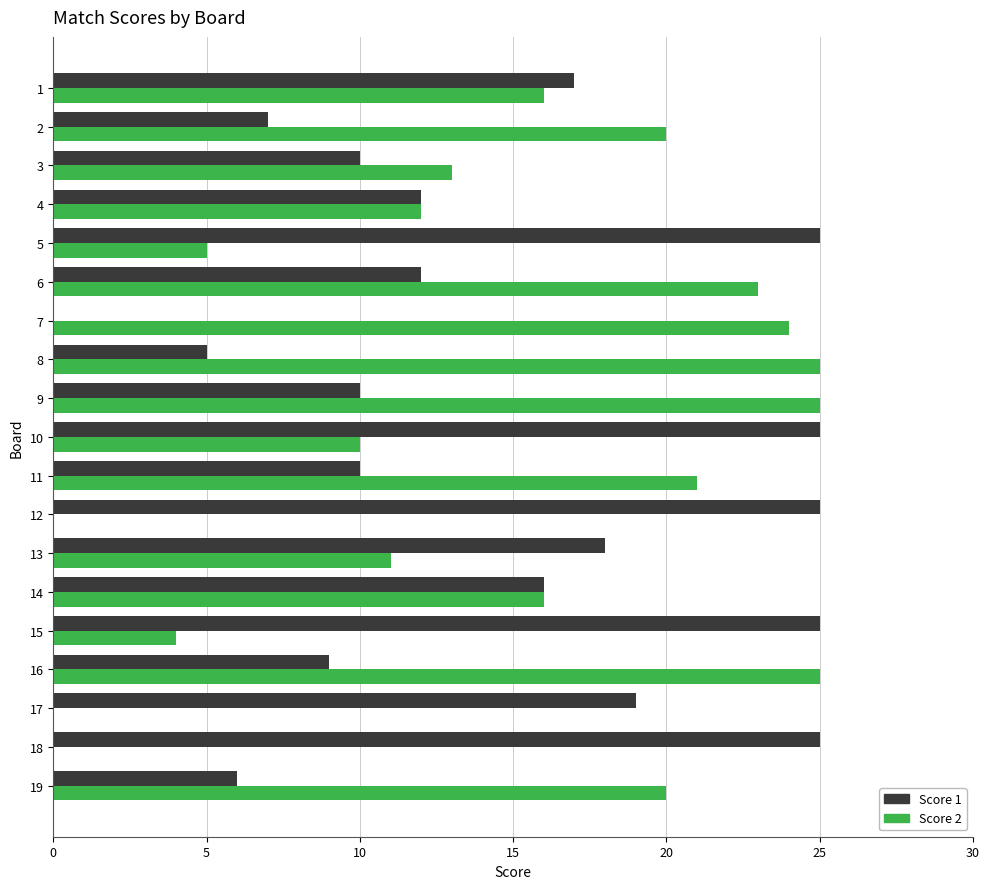

What is the greatest value displayed?

25